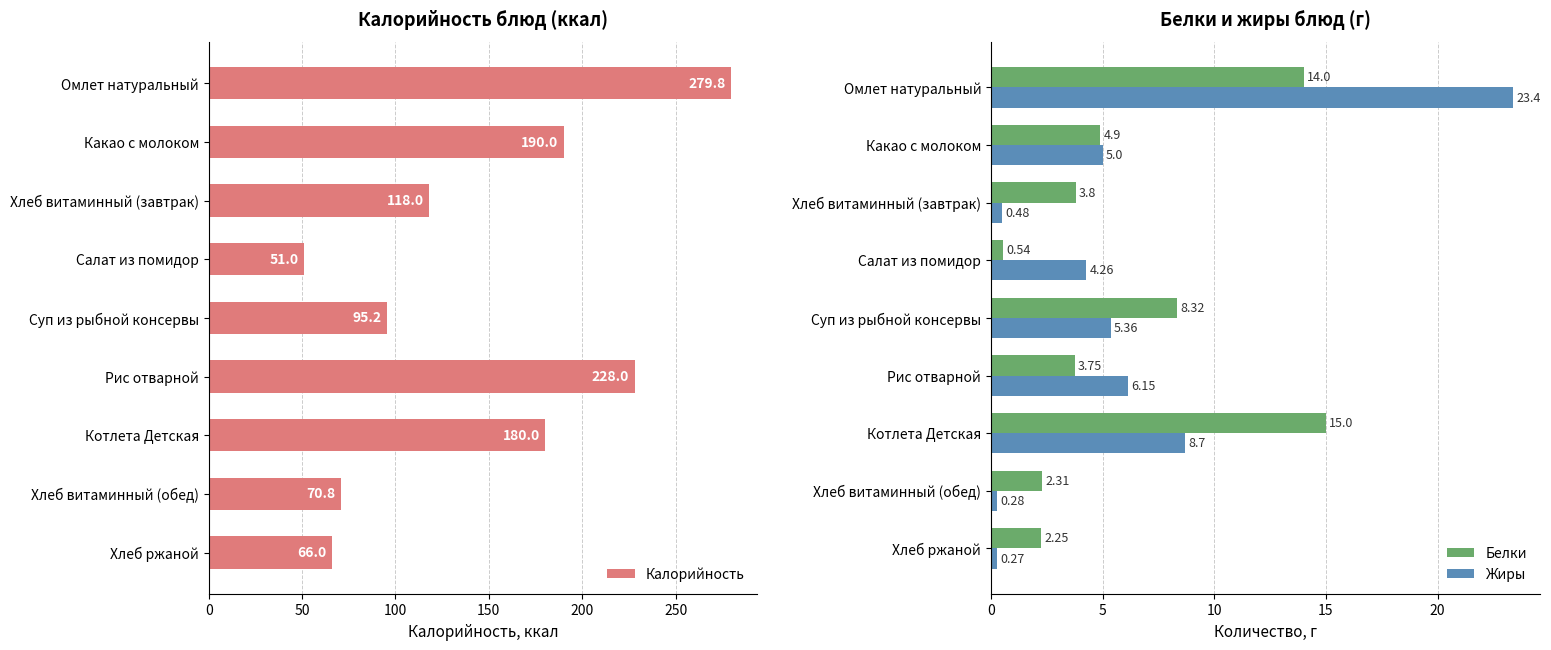

What is the average value of the Калорийность series?

142.1